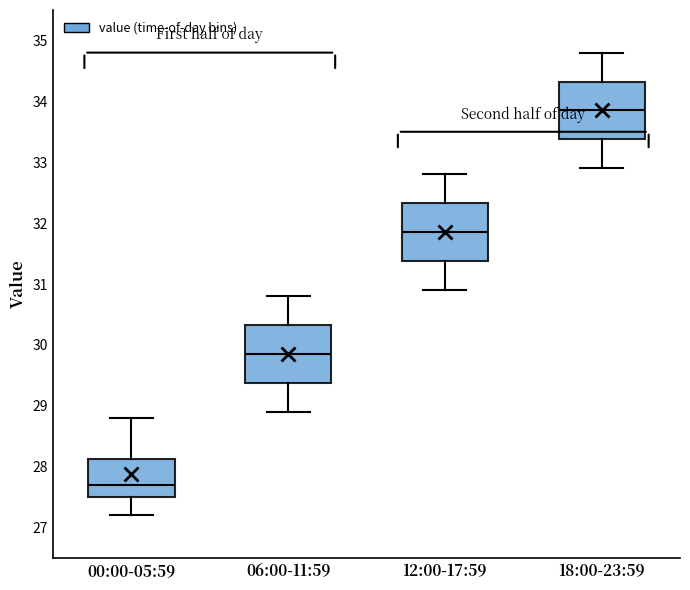

Which box has the highest median line?

18:00-23:59